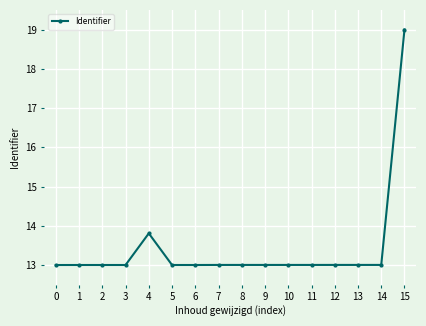

What is the value of the 7th point from the left?

13.0